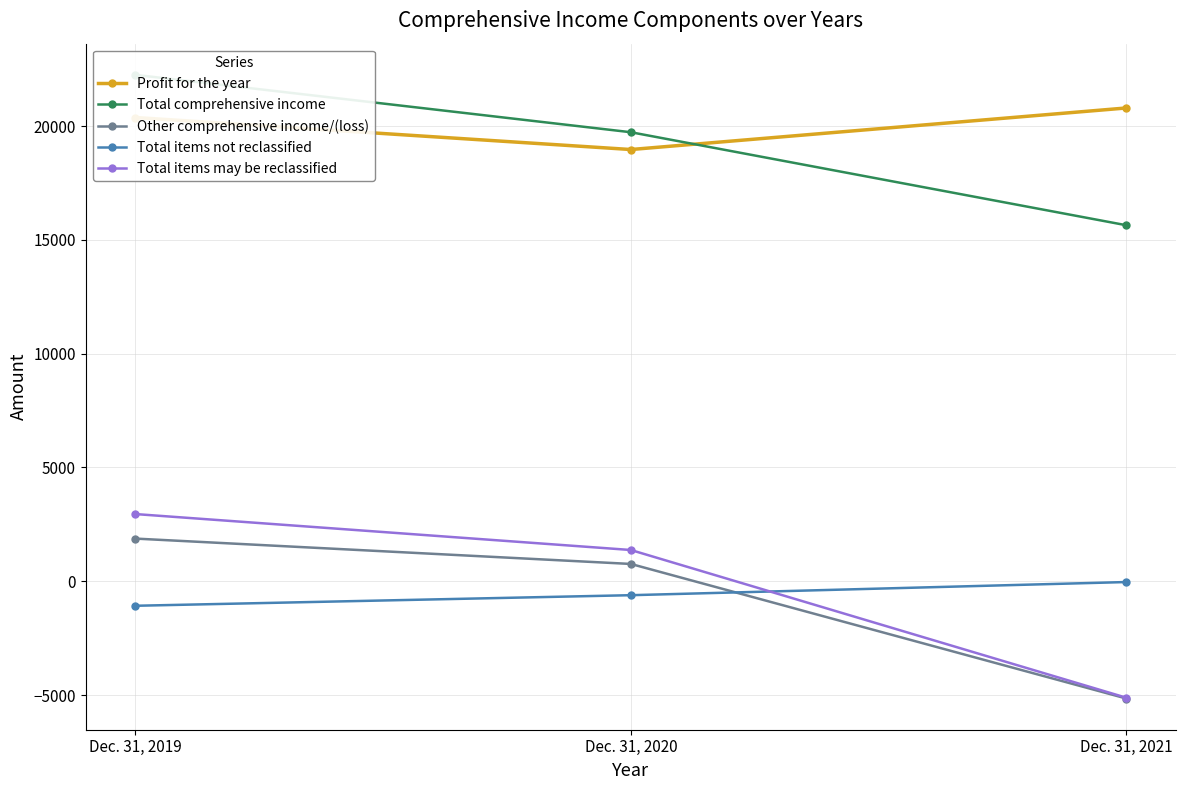

At which label does Total items may be reclassified first exceed 1373?

Dec. 31, 2019